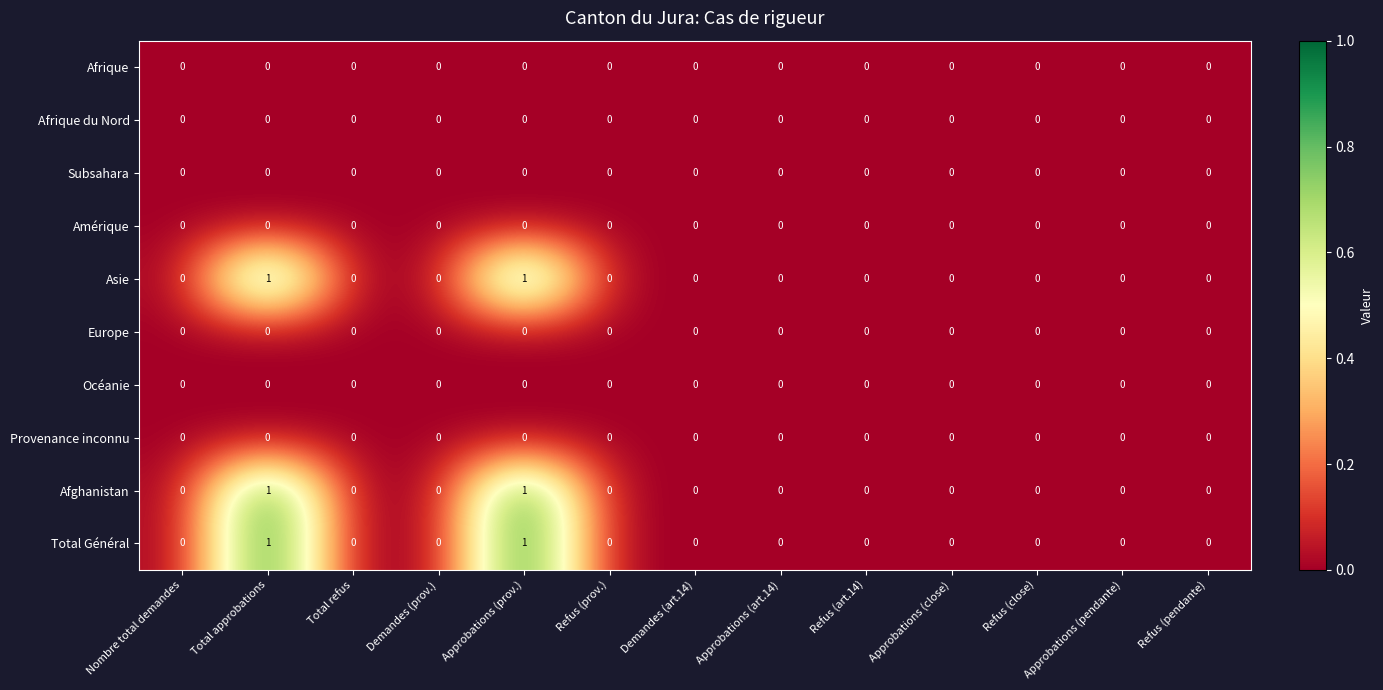

Is it true that Subsahara equals 0 at Refus (close)?

True